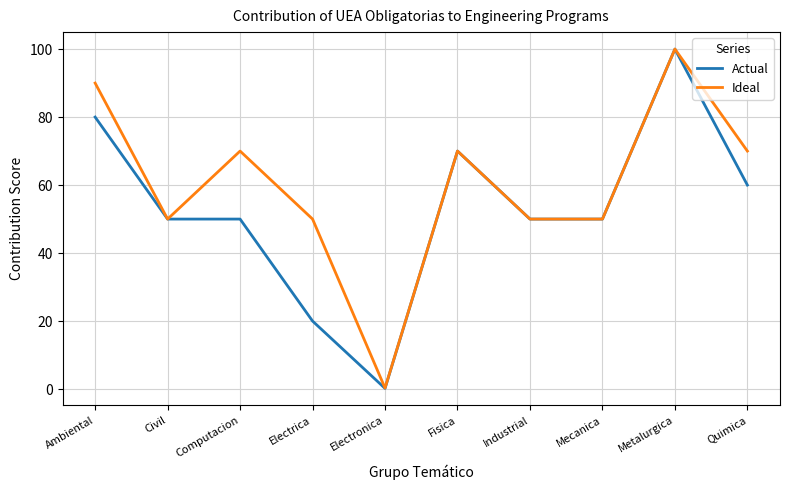

What position from the right is Industrial?

4